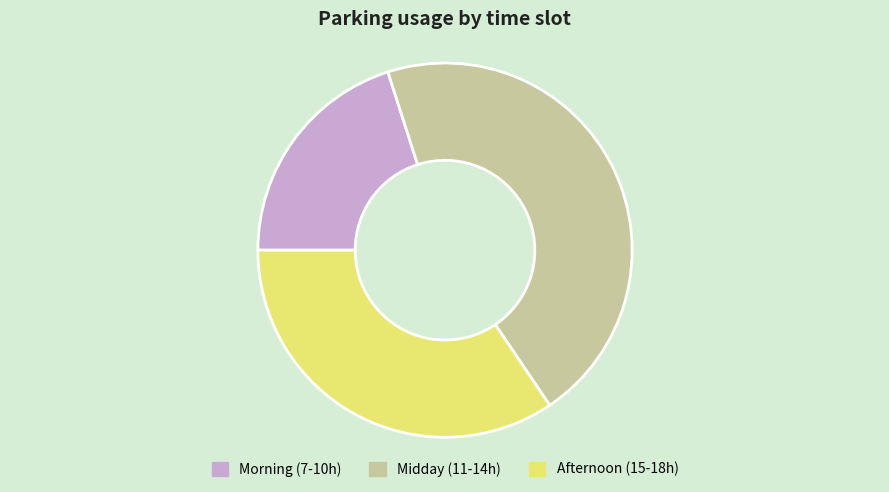

What is the ratio of the value at Midday (11-14h) to the value at Morning (7-10h)?

2.3